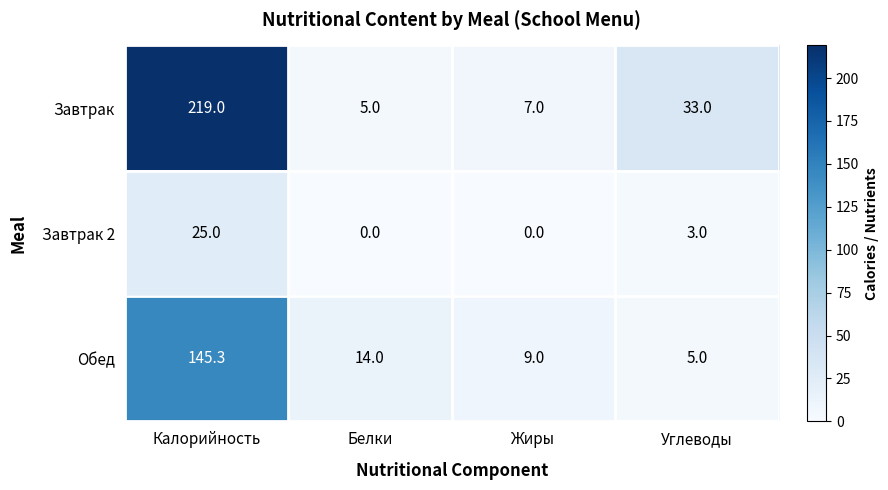

Reading right to left, what are all the values shown in this chart?

Завтрак: Углеводы=33.0	Жиры=7.0	Белки=5.0	Калорийность=219.0
Завтрак 2: Углеводы=3.0	Жиры=0.0	Белки=0.0	Калорийность=25.0
Обед: Углеводы=5.0	Жиры=9.0	Белки=14.0	Калорийность=145.3